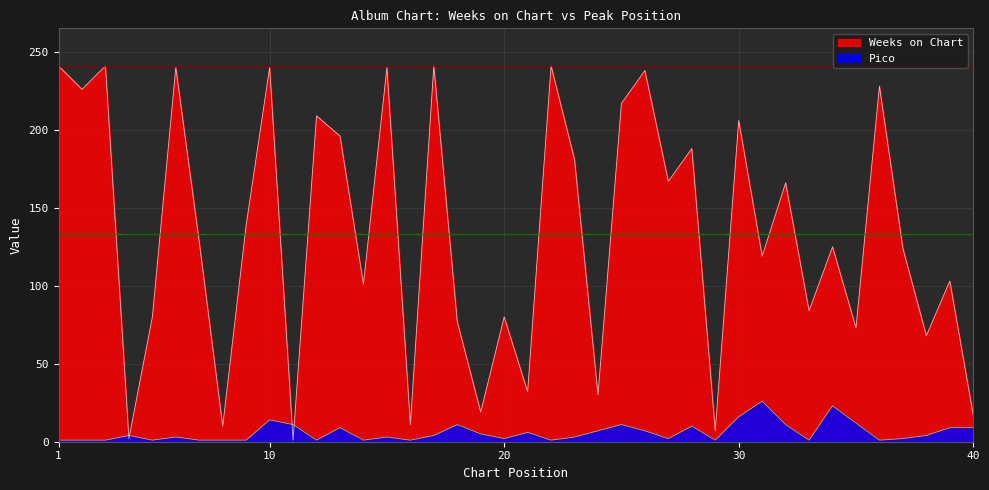

What is the total value across all series at 4?

6